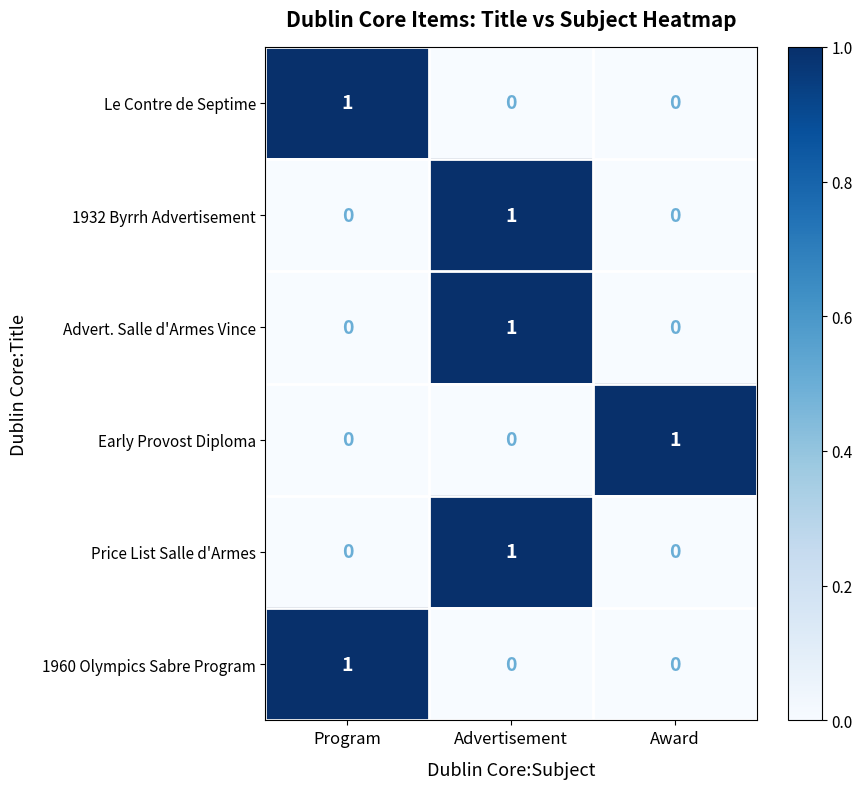

Reading left to right, list all the values displayed in this chart.

Le Contre de Septime: Program=1	Advertisement=0	Award=0
1932 Byrrh Advertisement: Program=0	Advertisement=1	Award=0
Advert. Salle d'Armes Vince: Program=0	Advertisement=1	Award=0
Early Provost Diploma: Program=0	Advertisement=0	Award=1
Price List Salle d'Armes: Program=0	Advertisement=1	Award=0
1960 Olympics Sabre Program: Program=1	Advertisement=0	Award=0